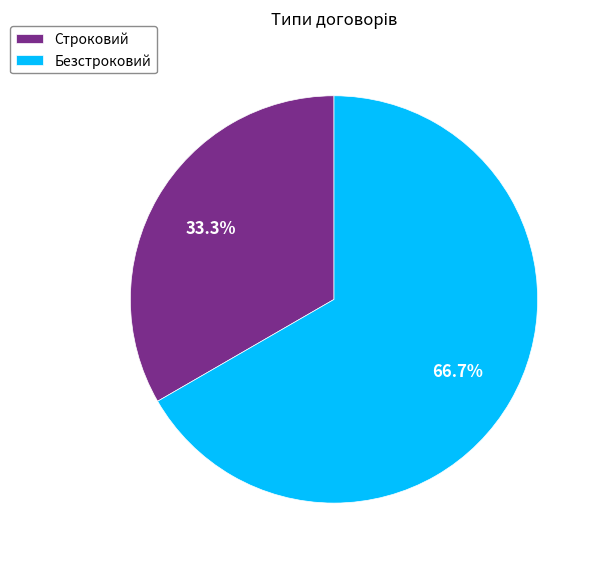

The Безстроковий slice represents 58% of the pie. True or false?

False